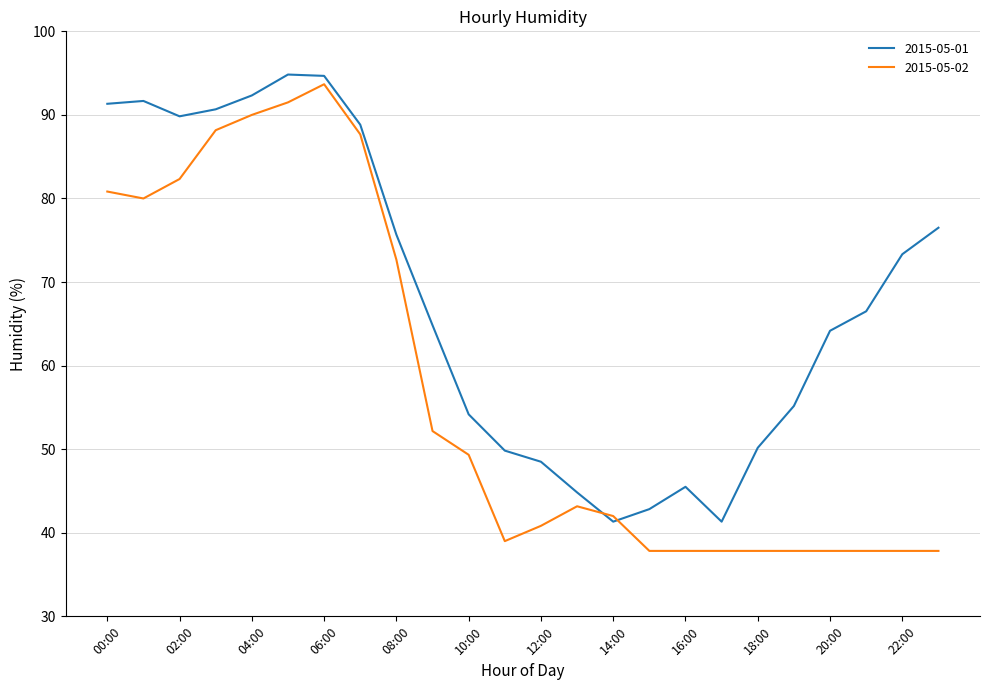

Rank the series by their average value, from lowest to highest.

2015-05-02, 2015-05-01